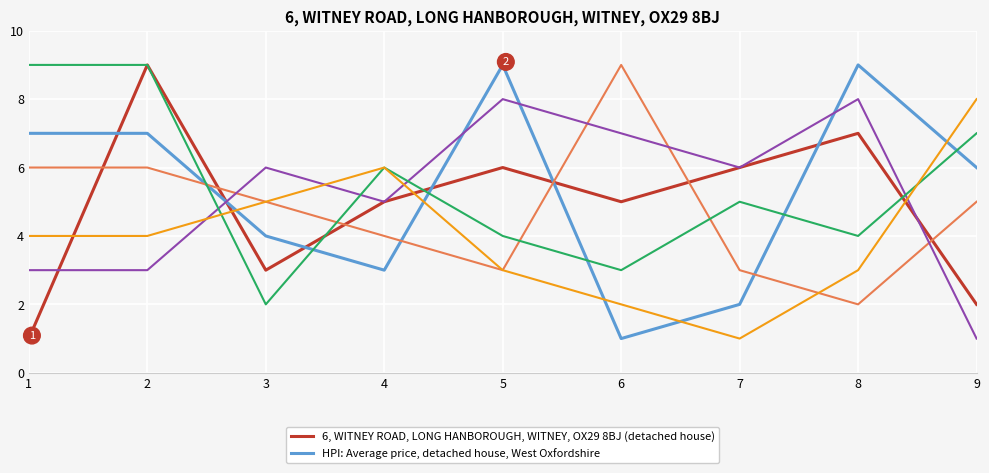

At which category is the sum across all series the highest?

2